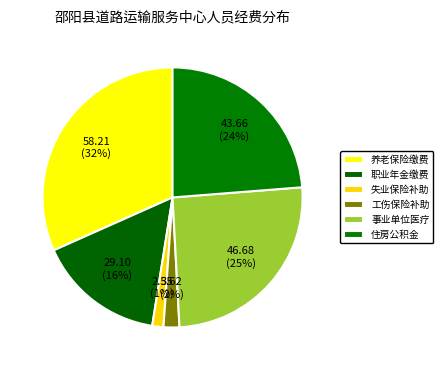

Is it true that 住房公积金 is 17% of the pie?

False